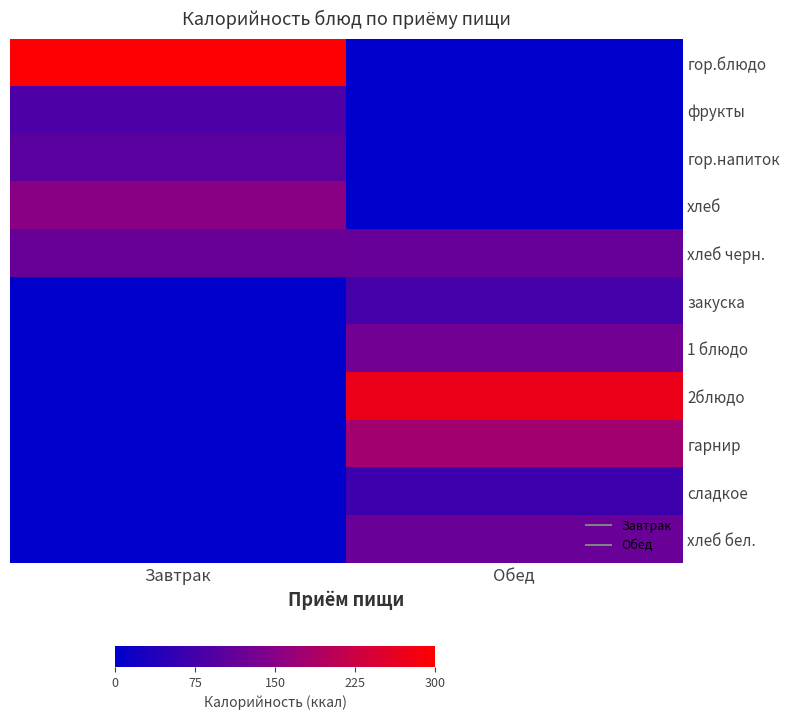

What is the spread (max minus min) of values at Завтрак?

296.5